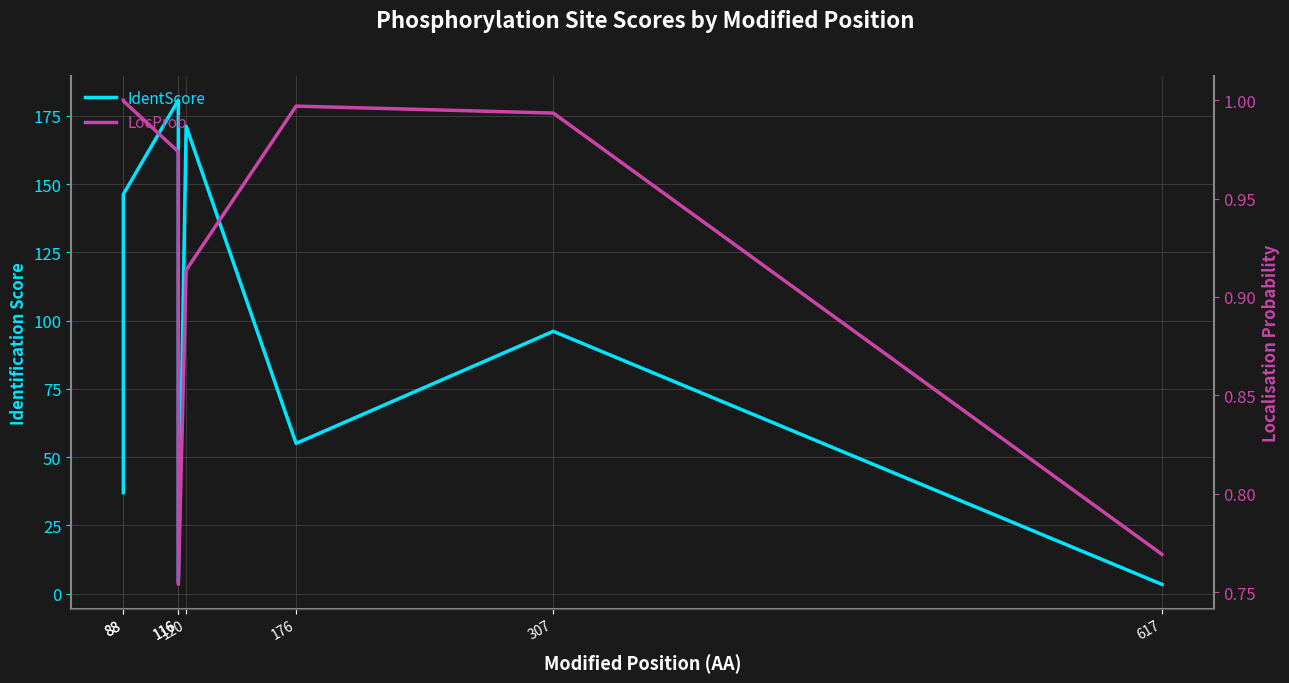

Between 116 and 176, which series saw the biggest shift?

IdentScore